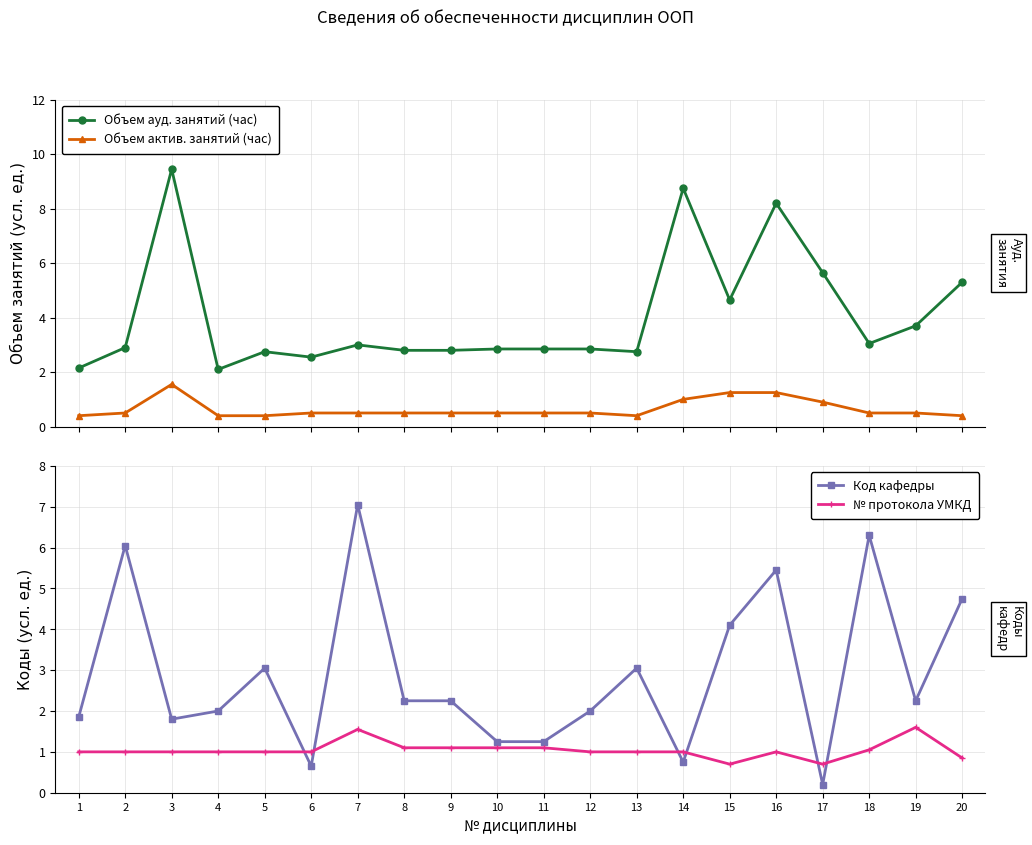

Reading left to right, extract all data points from this chart.

Объем ауд. занятий (час): 2.1	2.9	9.4	2.1	2.8	2.5	3.0	2.8	2.8	2.9	2.9	2.9	2.8	8.8	4.7	8.2	5.7	3.0	3.7	5.3
Объем актив. занятий (час): 0.4	0.5	1.6	0.4	0.4	0.5	0.5	0.5	0.5	0.5	0.5	0.5	0.4	1.0	1.2	1.2	0.9	0.5	0.5	0.4
Код кафедры: 1.9	6.0	1.8	2.0	3.0	0.7	7.0	2.2	2.2	1.2	1.2	2.0	3.0	0.8	4.1	5.5	0.2	6.3	2.2	4.8
№ протокола УМКД: 1.0	1.0	1.0	1.0	1.0	1.0	1.6	1.1	1.1	1.1	1.1	1.0	1.0	1.0	0.7	1.0	0.7	1.1	1.6	0.8